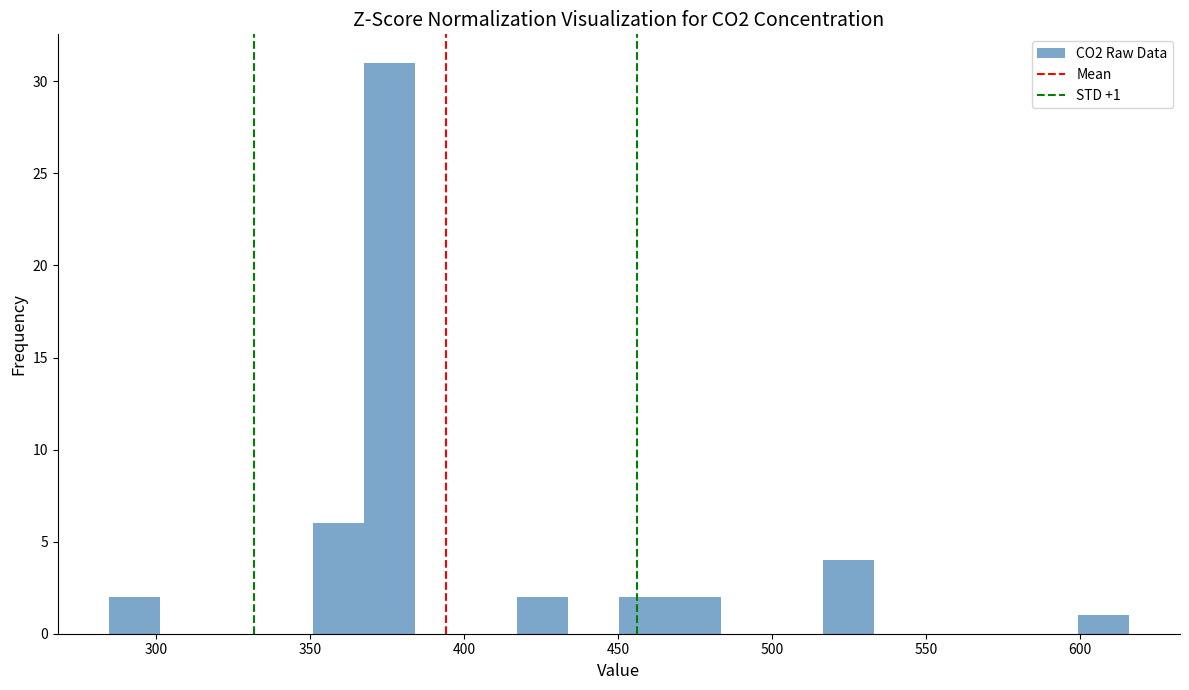

Around what value on the x-axis is the tallest bar? Give the approximate position of its centre, as read against the axis.

375